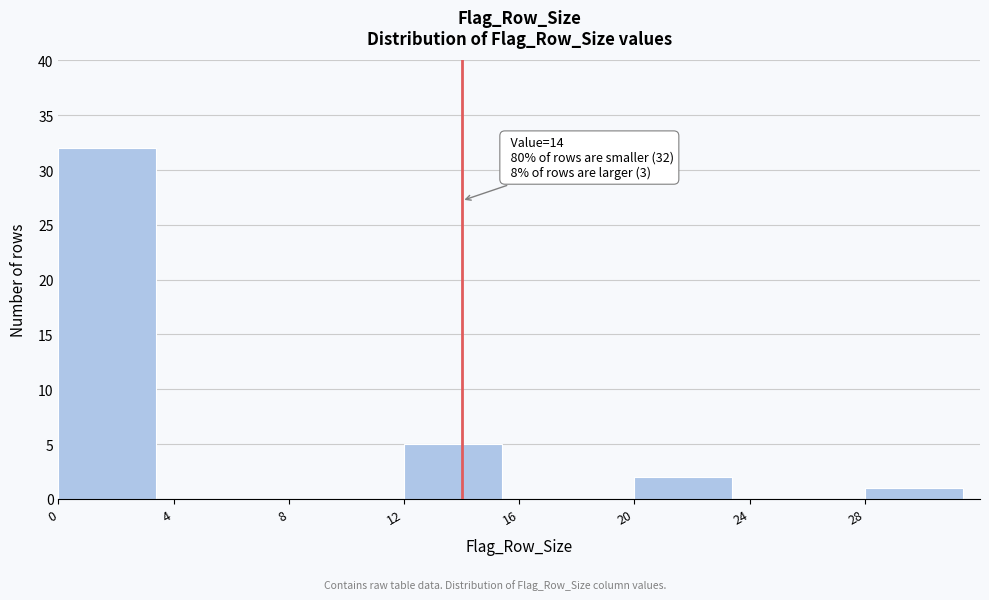

Over which range of the x-axis is the bar tallest?

0 to 4